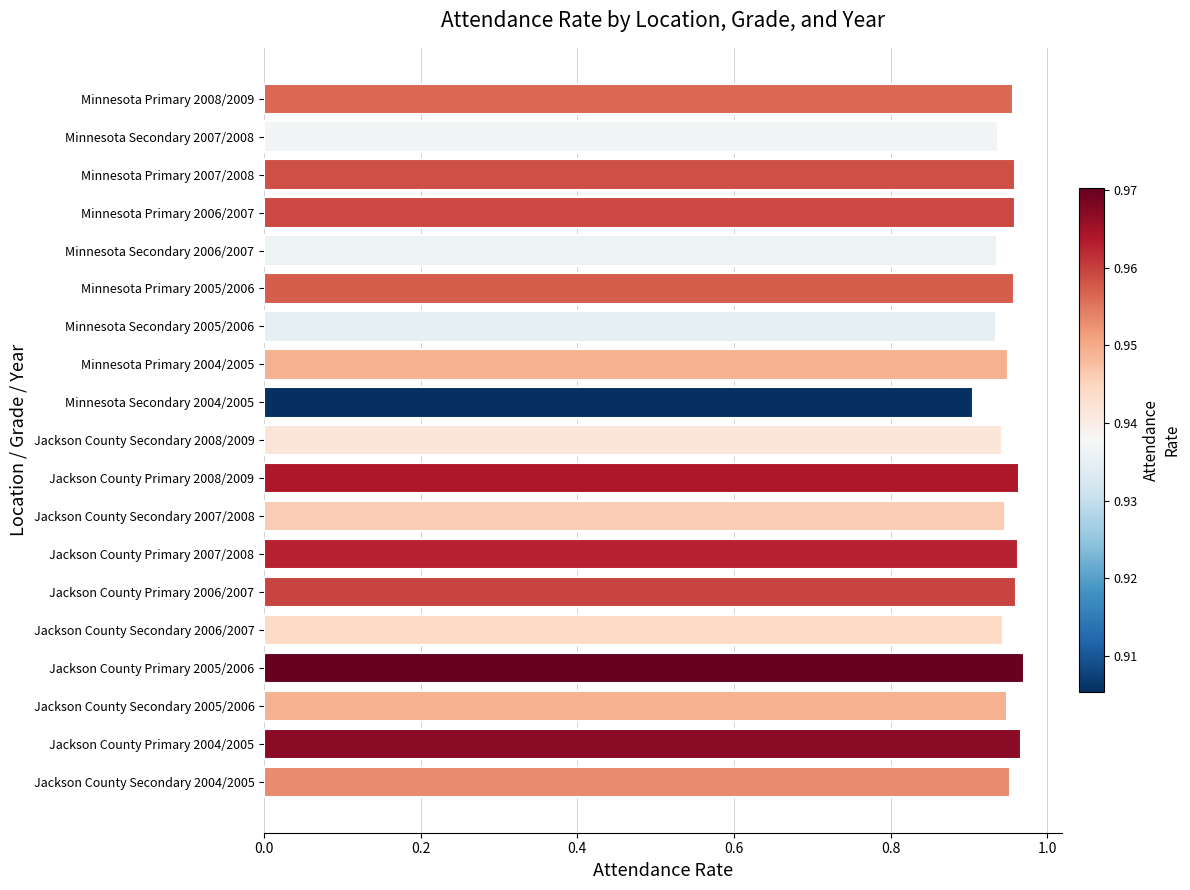

Which category has the lowest value across all series?

Minnesota Secondary 2004/2005